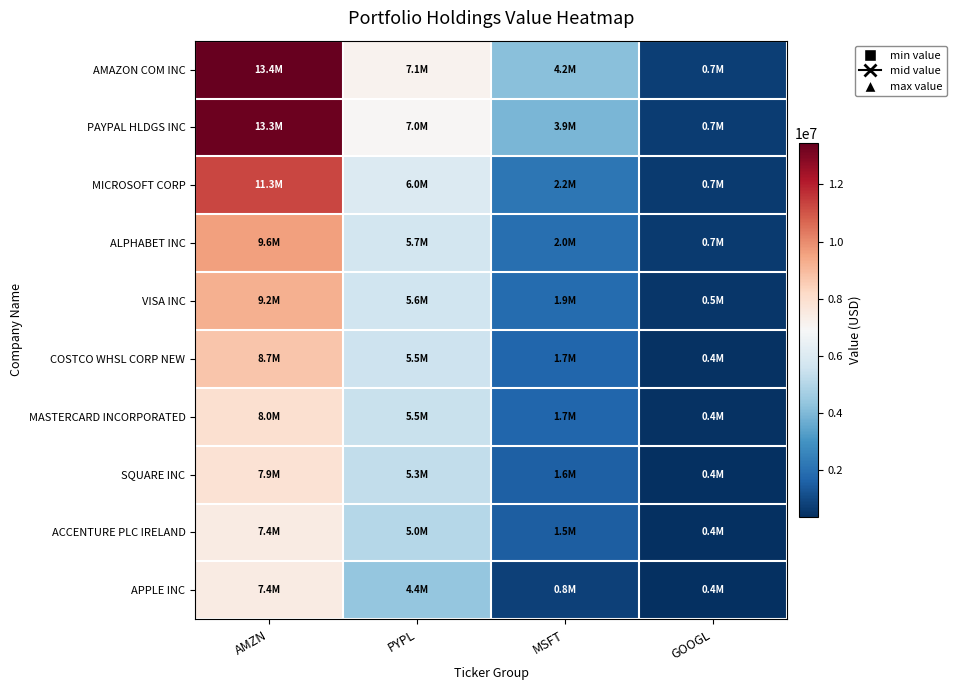

What is the total value across all series at GOOGL?

5447000